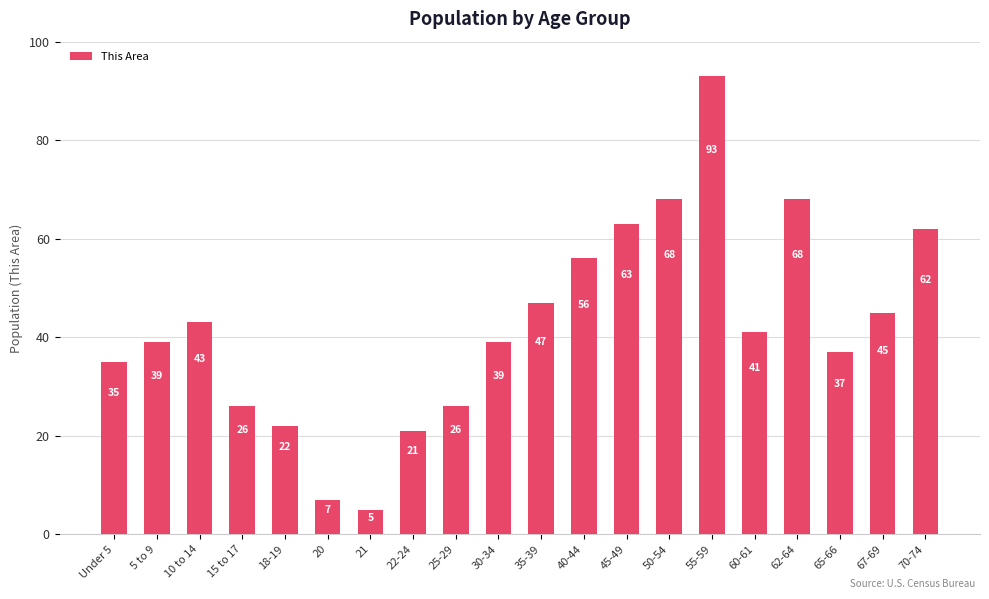

Approximately how many times larger is the value at 25-29 compared to 60-61?

0.6